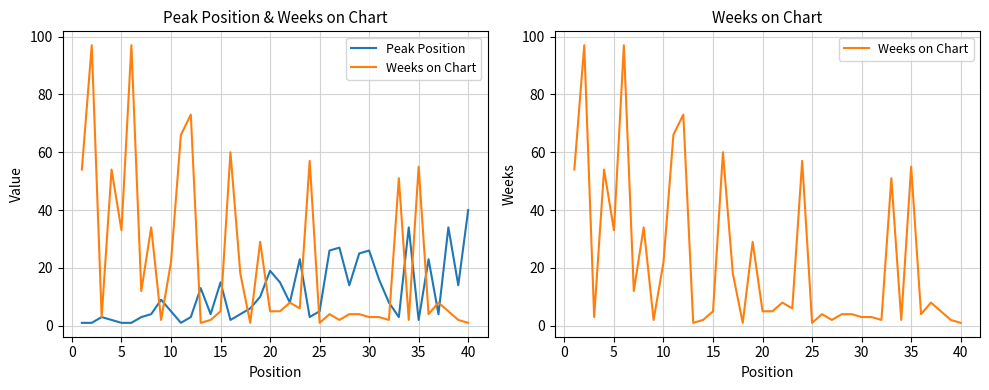

How many lines are shown in the chart?

2